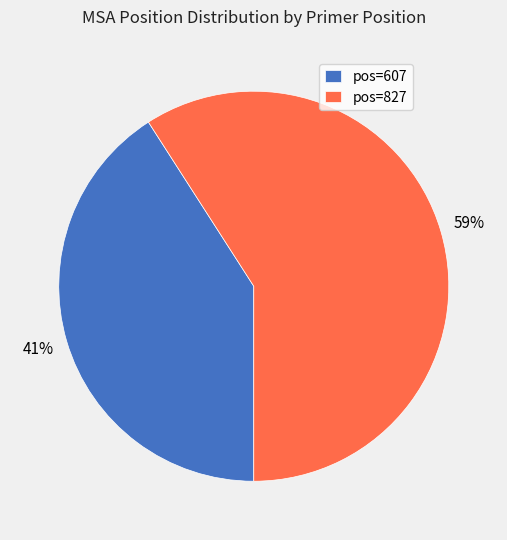

Does any single category account for the majority?

Yes